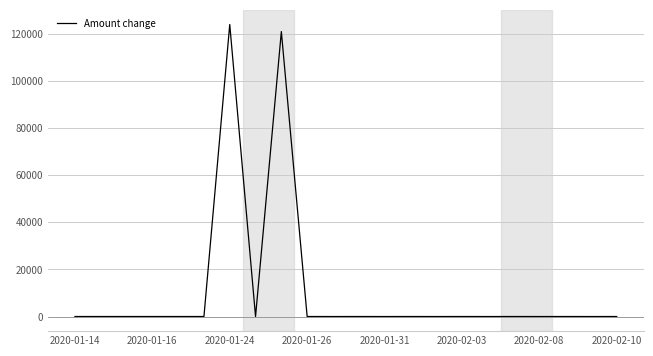

What is the difference between the maximum and minimum values?

123998.7